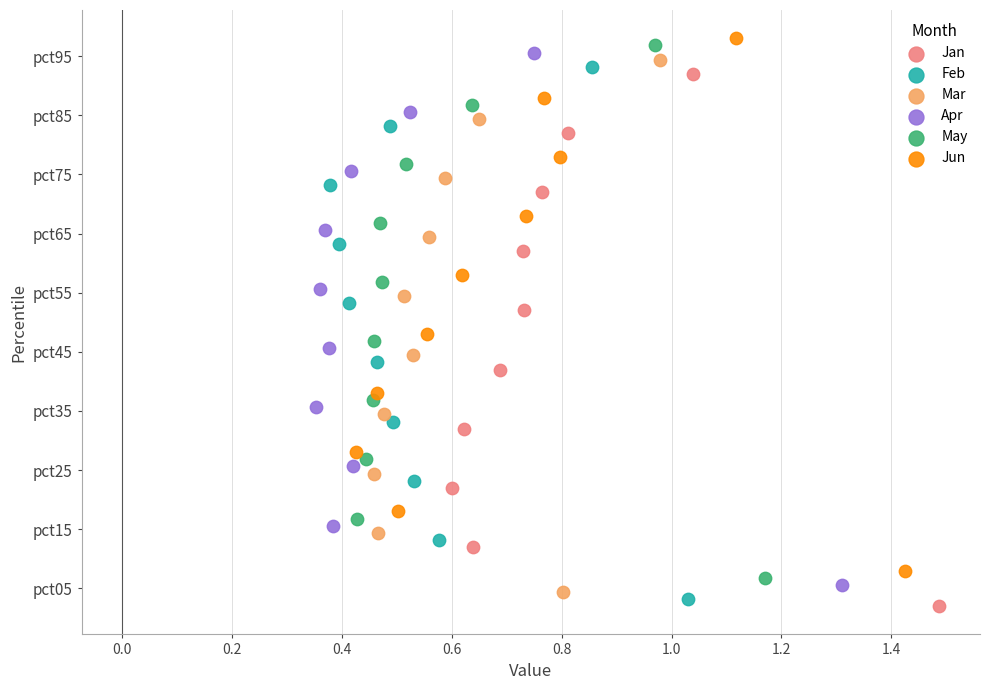

What are all the series names shown in the legend?

Jan, Feb, Mar, Apr, May, Jun